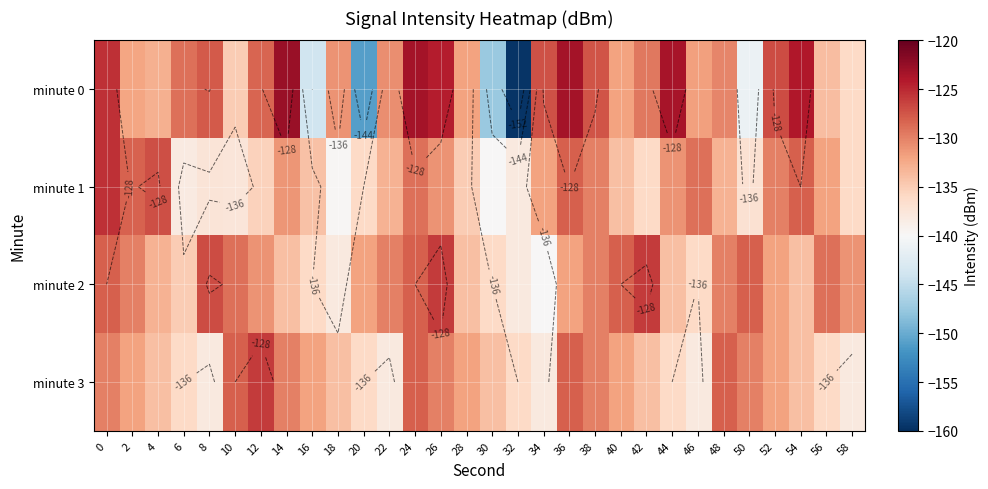

What is the total value across all series at 26?

-511.4